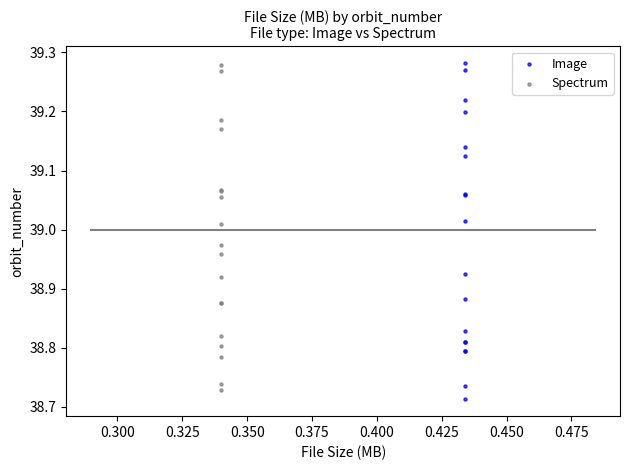

Which series has the widest spread of Y values?

Image